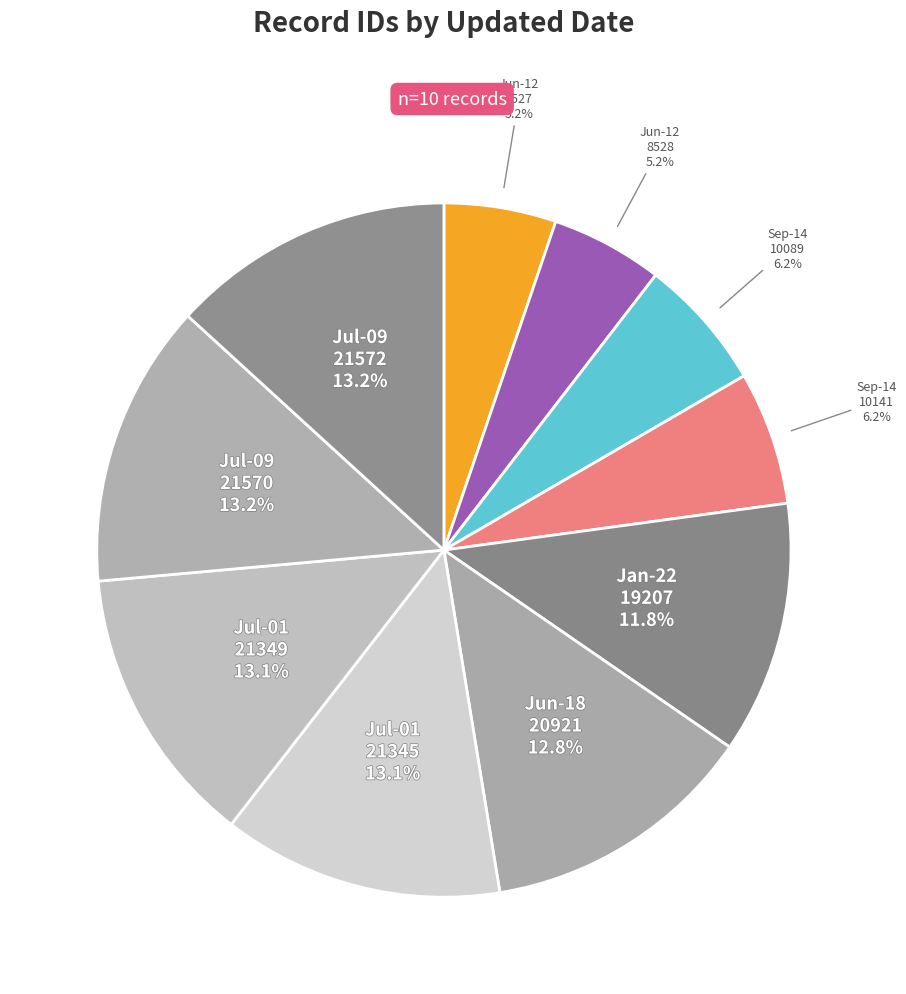

Count the number of slices in the pie.

10